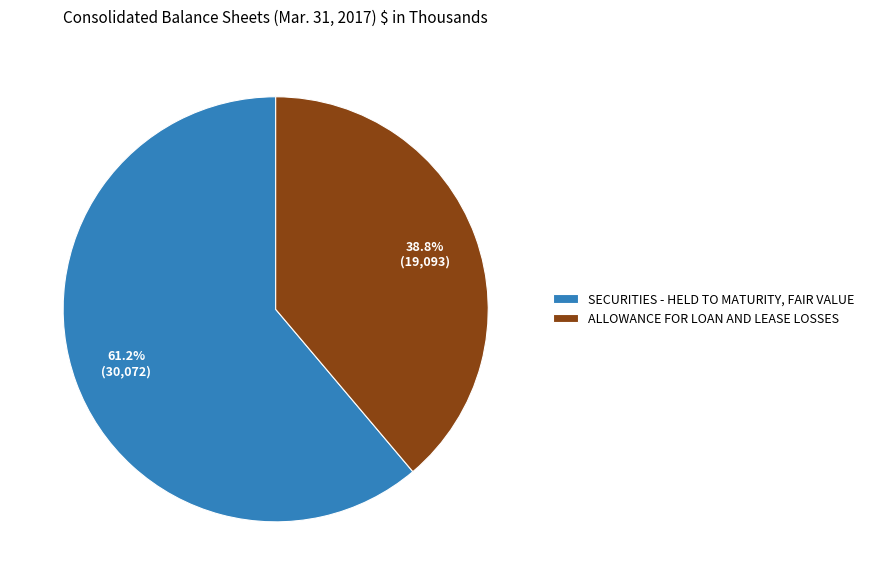

How much of the chart is everything except ALLOWANCE FOR LOAN AND LEASE LOSSES?

61.2%